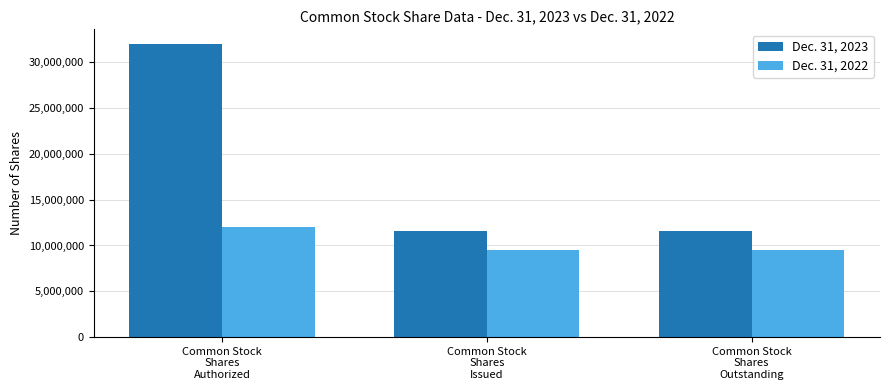

The value of Dec. 31, 2023 at Common Stock
Shares
Authorized is 47785499. True or false?

False